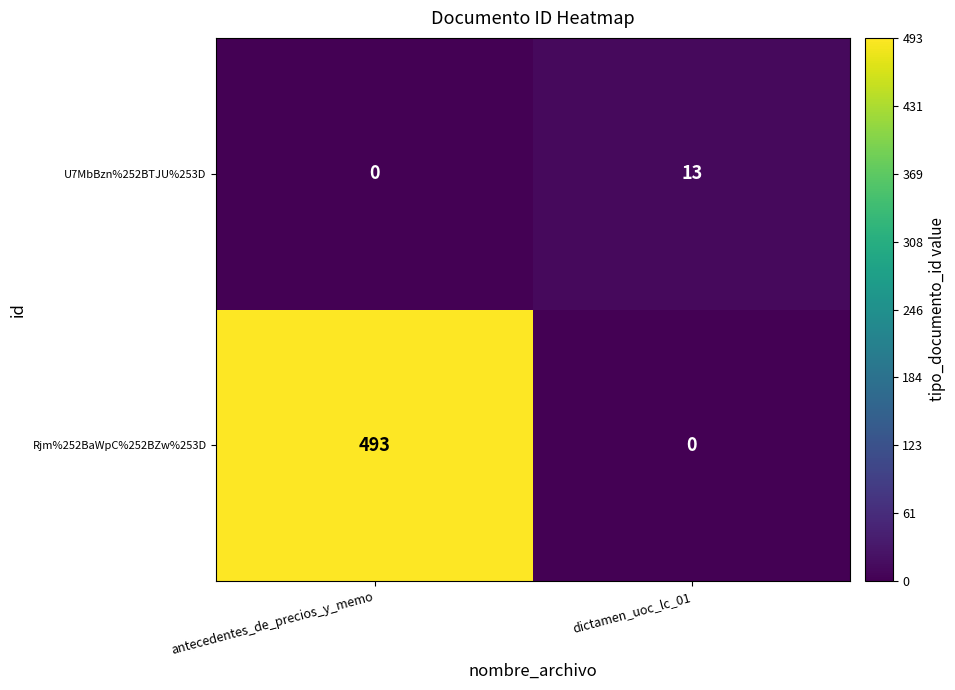

What is the approximate value of U7MbBzn%252BTJU%253D at dictamen_uoc_lc_01, to the nearest 10?

10